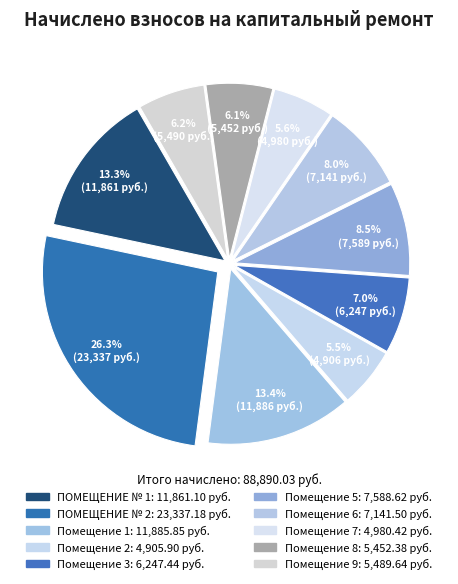

Approximately how many times larger is the value at Помещение 1 compared to Помещение 7?

2.4